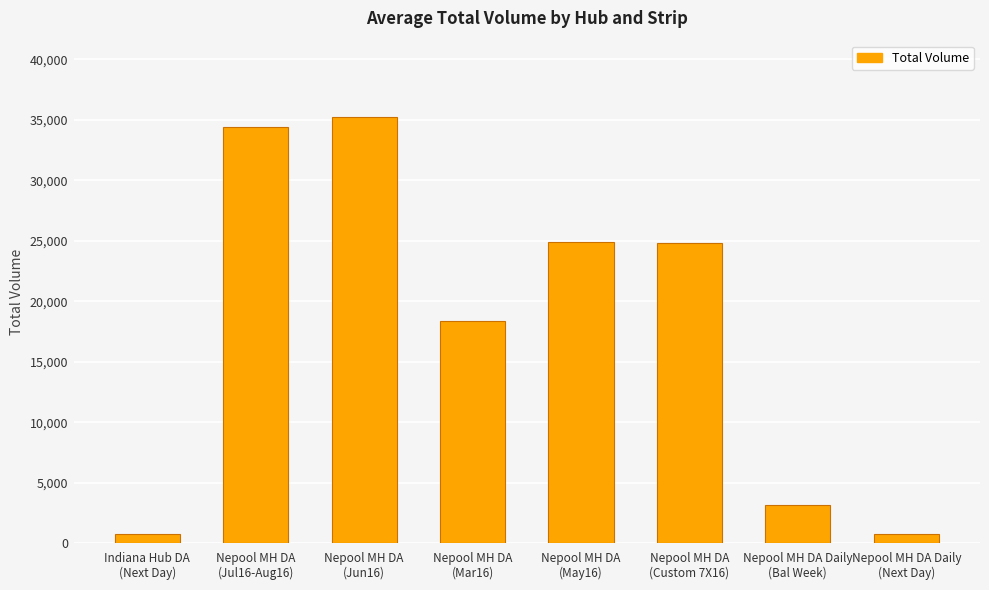

What is the greatest value displayed?

35200